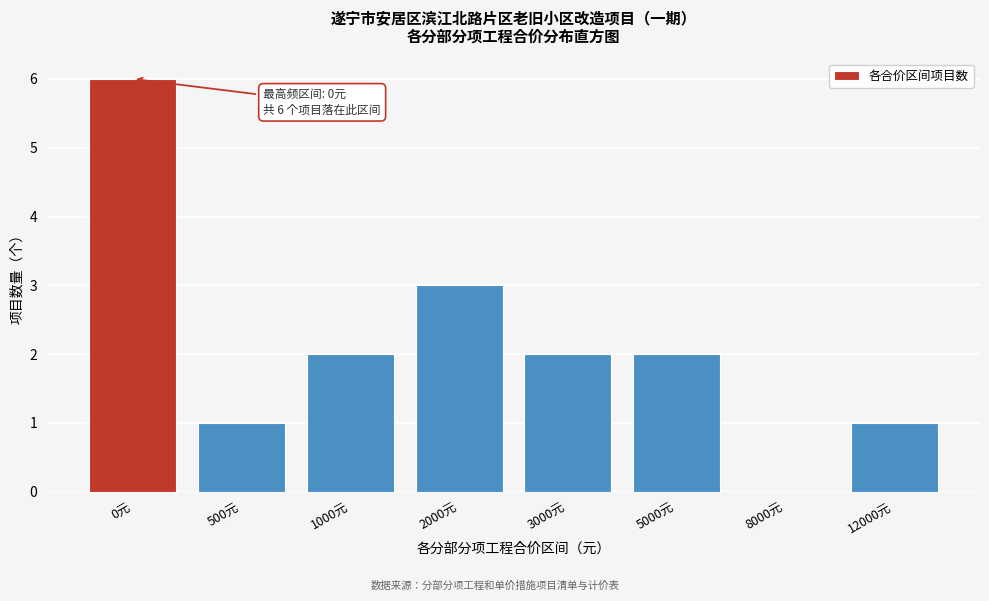

Reading left to right, list all the values displayed in this chart.

0元=6	500元=1	1000元=2	2000元=3	3000元=2	5000元=2	8000元=0	12000元=1